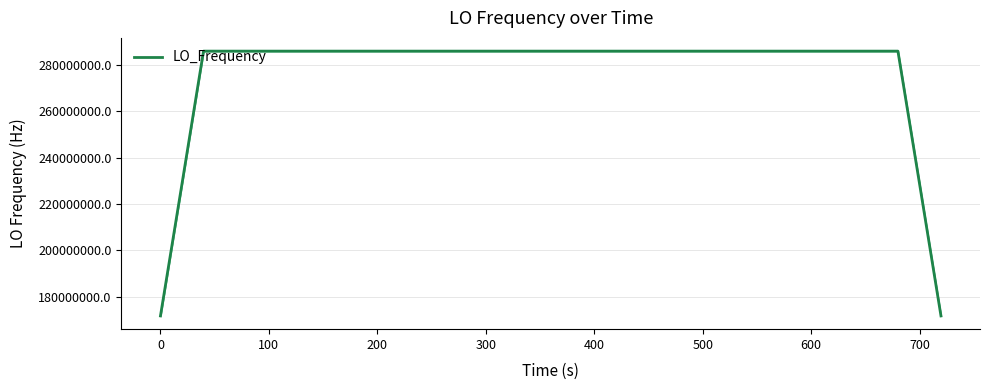

What is the greatest value displayed?

286047004.9